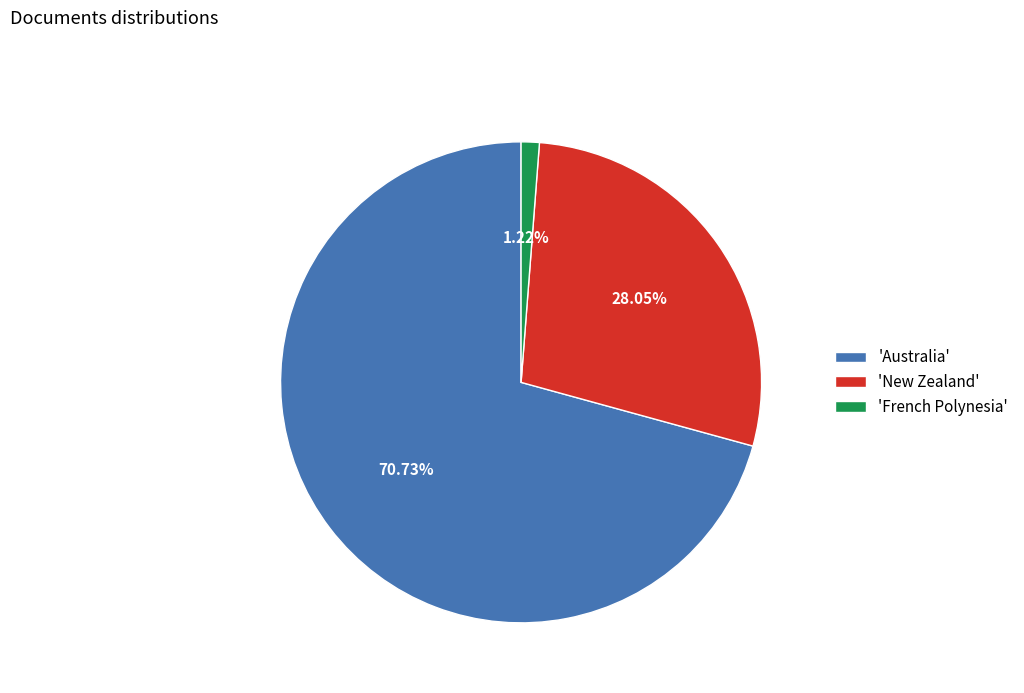

How many segments does this pie chart have?

3